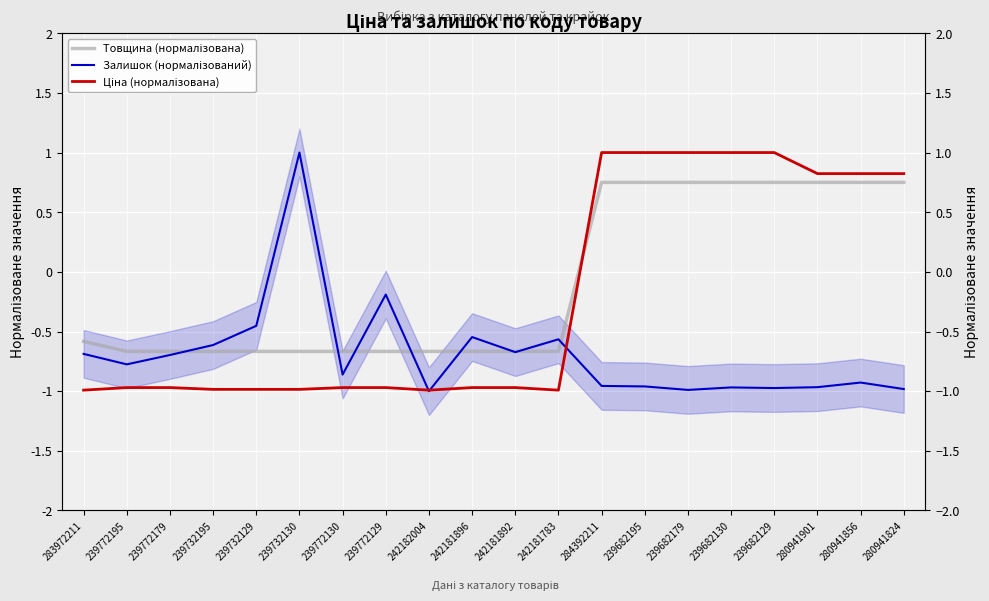

What is the spread (max minus min) of values at 239772129?

0.8